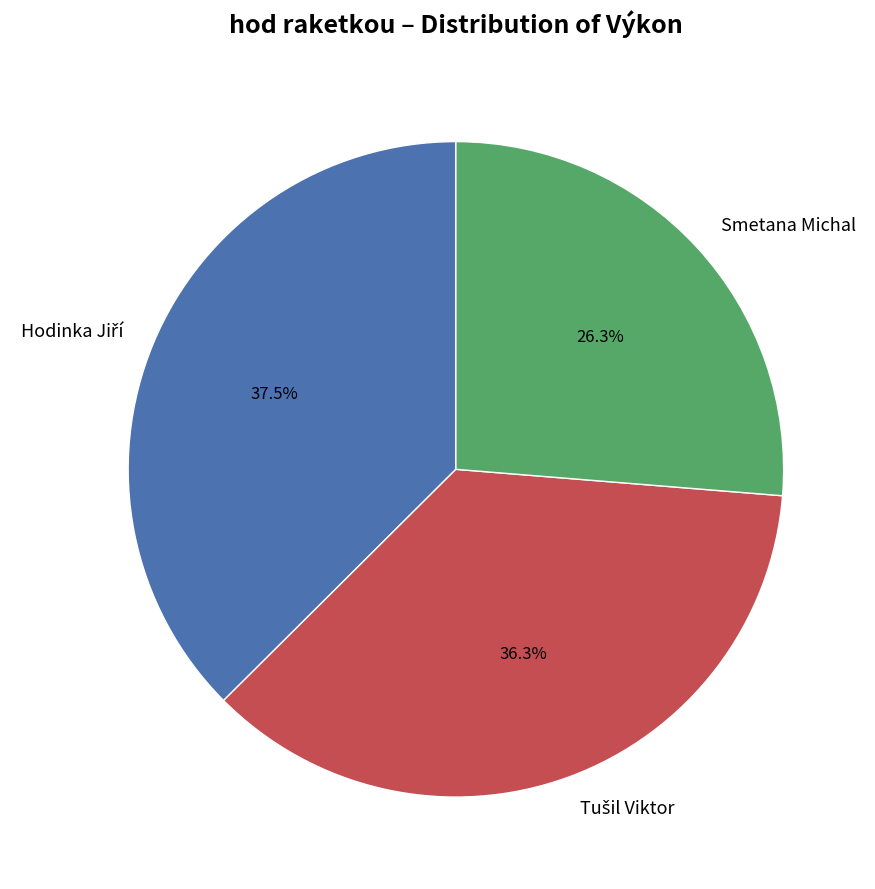

Is there any slice that represents more than half of the pie?

No